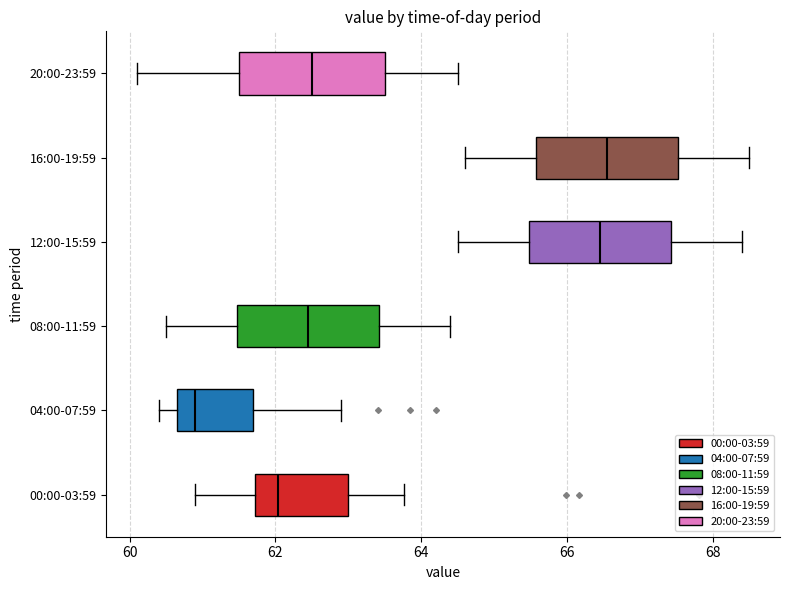

Where is the left edge of the box for 12:00-15:59 on the x-axis? The values are not printed on the chart, so give them approximately, as read against the axis.

65.4